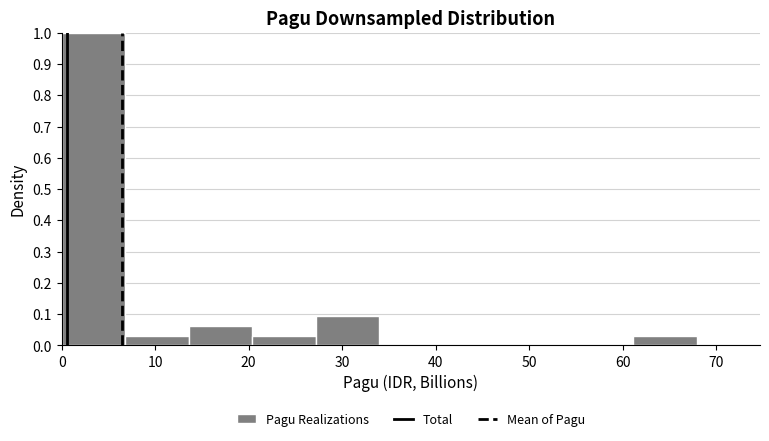

Reading left to right, transcribe this chart: for each bar, give the range it covers on the x-axis and its height. Neither the bar edges nor the heights are printed on the chart, so give them approximately, as read against the axes.

0 to 7: 1.00
7 to 14: 0.03
14 to 20: 0.06
20 to 27: 0.03
27 to 34: 0.09
34 to 41: 0
41 to 48: 0
48 to 54: 0
54 to 61: 0
61 to 68: 0.03